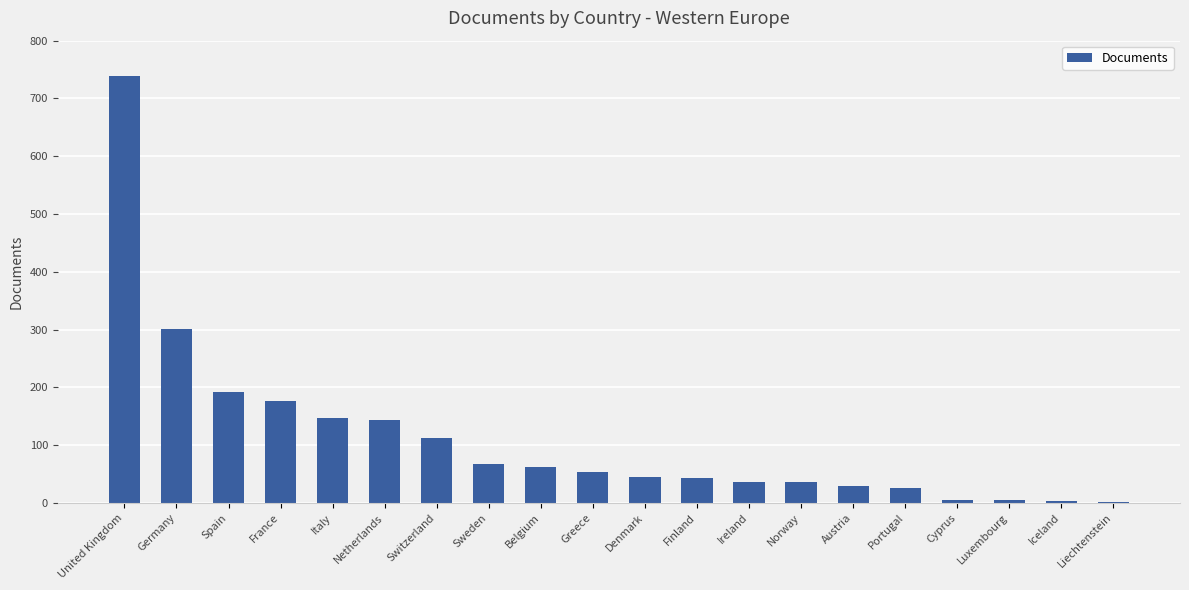

What is the ratio of the value at Greece to the value at Portugal?

2.2